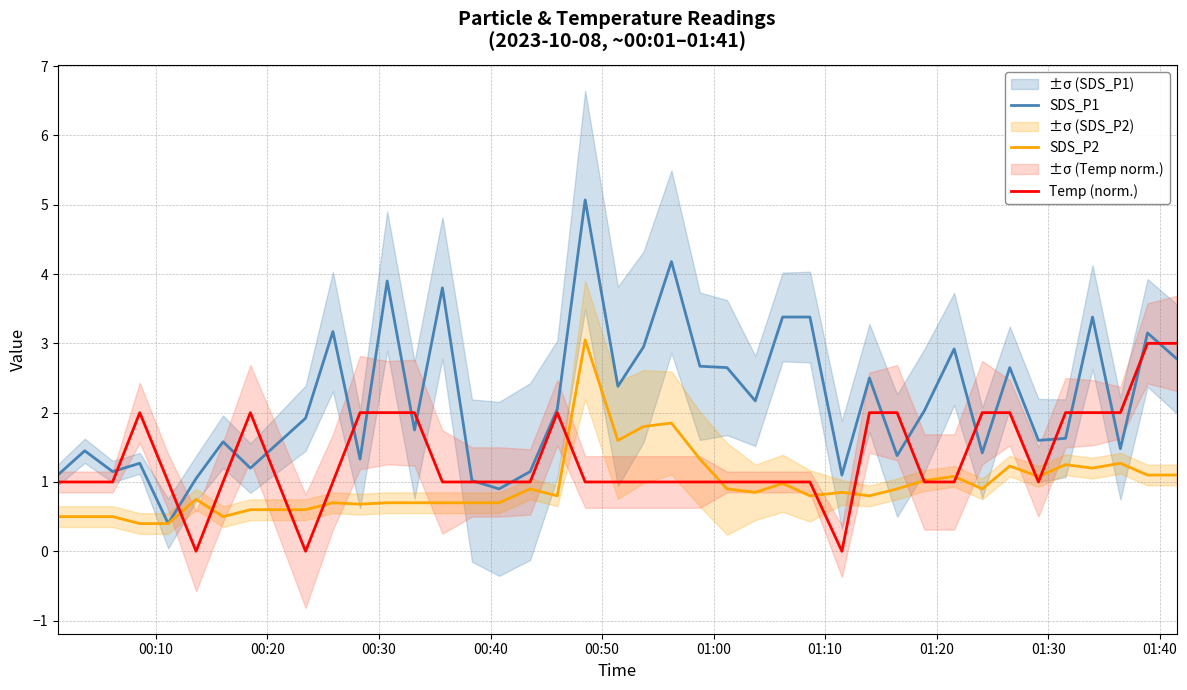

How many lines are shown in the chart?

3